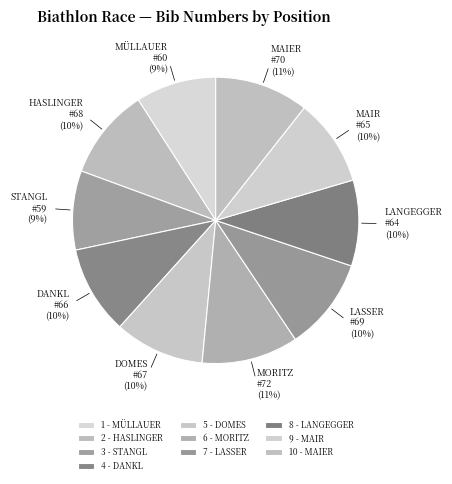

Is 1 - MÜLLAUER the majority of the pie?

No